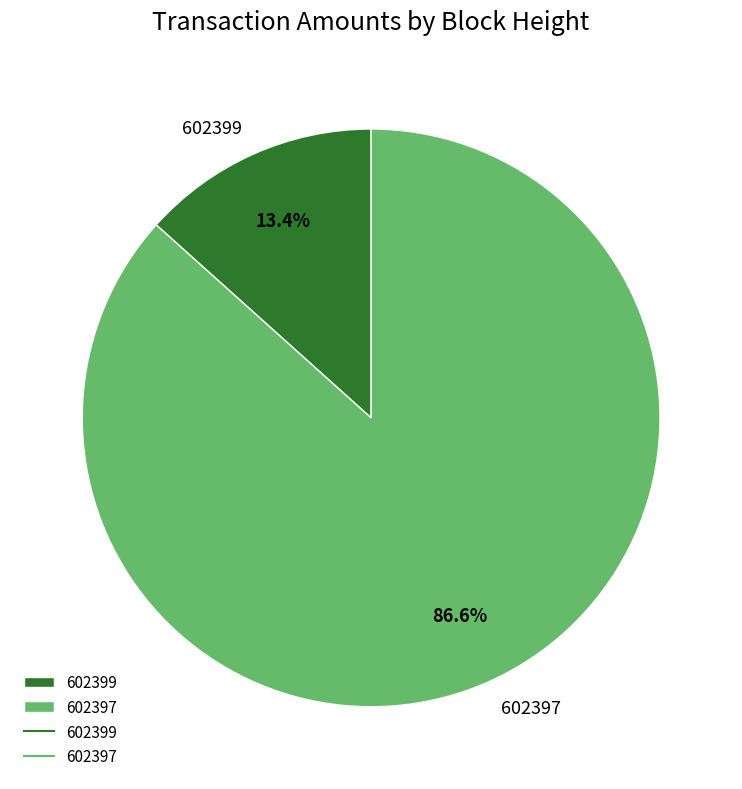

To the nearest percent, what percentage of the pie is 602397?

87%